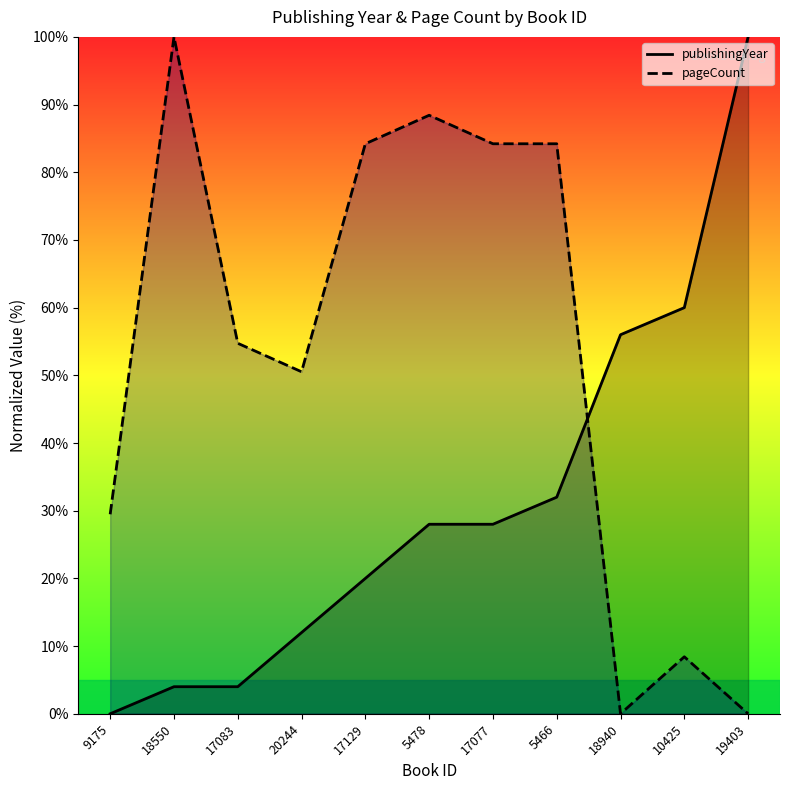

What are all the series names shown in the legend?

publishingYear, pageCount